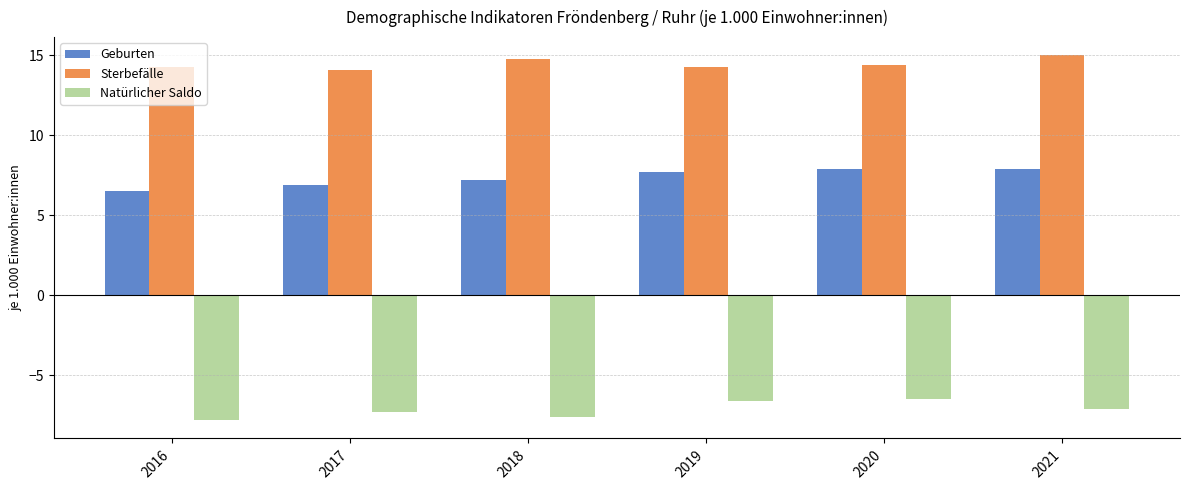

The value of Sterbefälle at 2018 is 23.1. True or false?

False